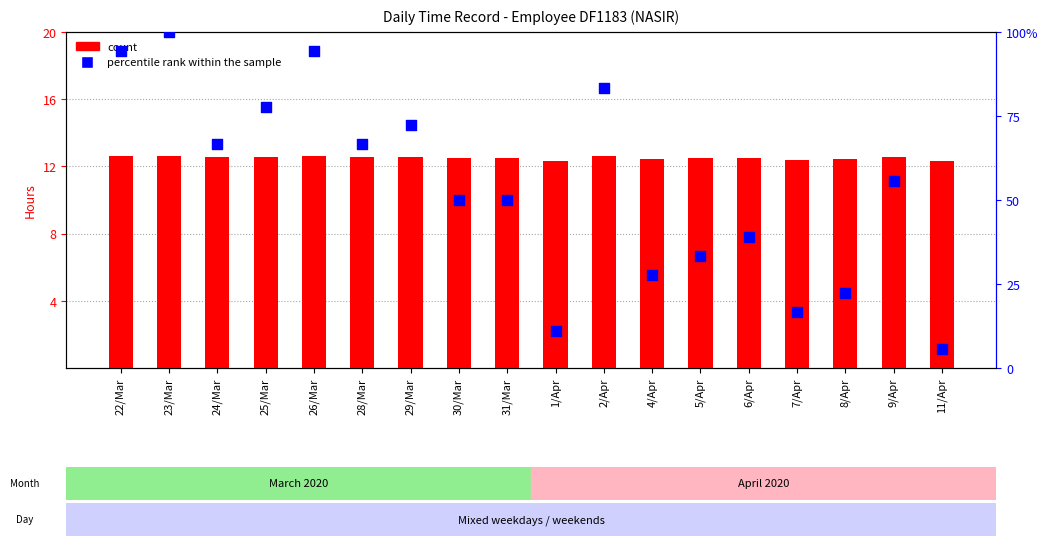

Which series contains the highest Y value?

percentile rank within the sample